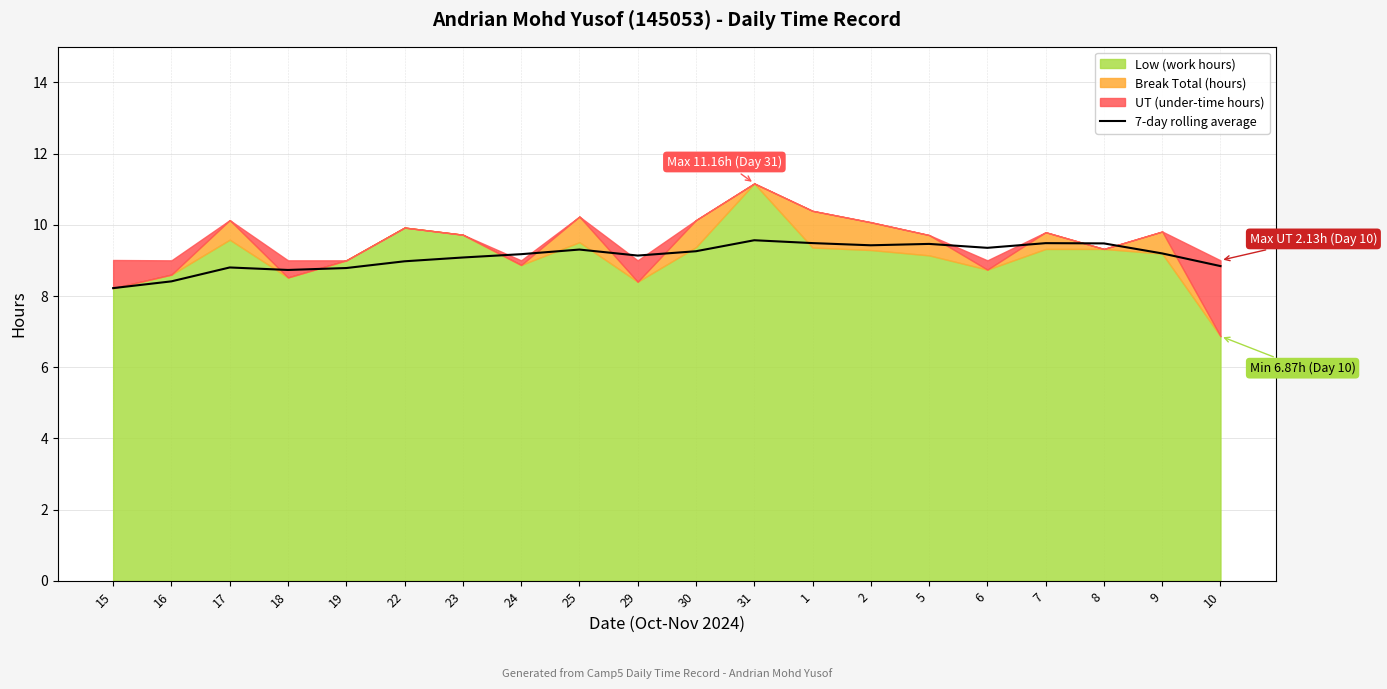

What is the label of the 18th point from the left?

8